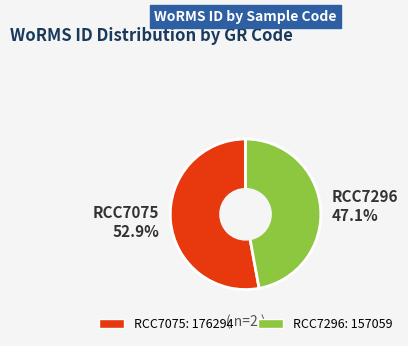

Between RCC7075 52.9% and RCC7296 47.1%, which is larger?

RCC7075 52.9%